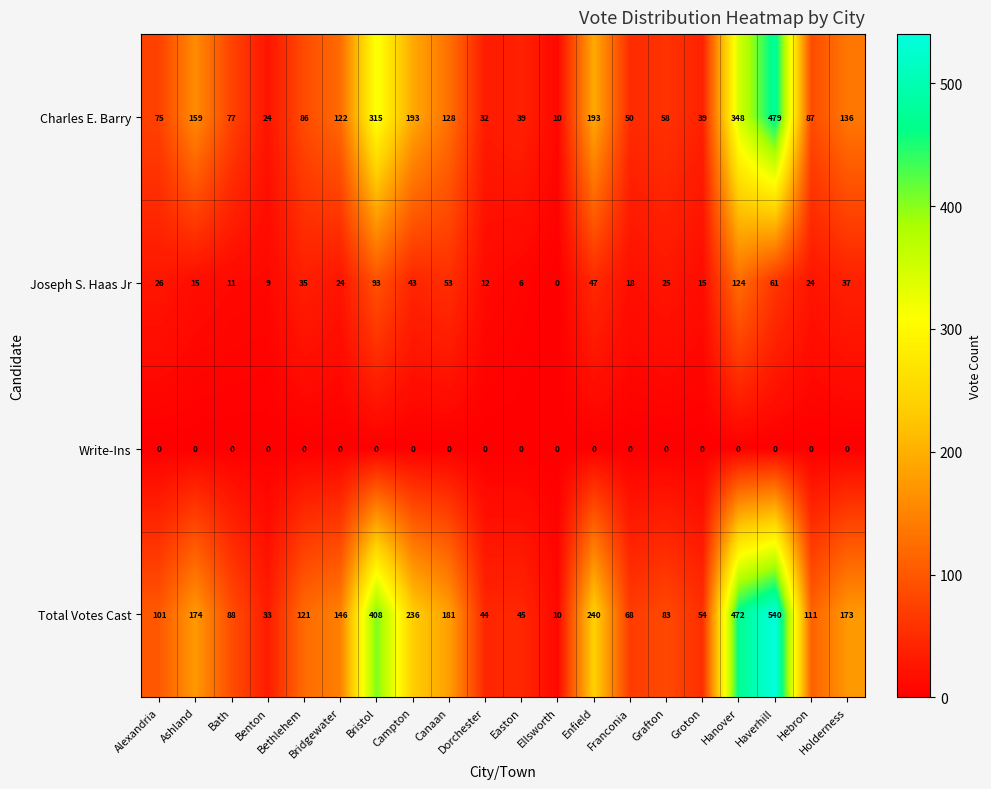

What is the difference between the maximum and second lowest values in the Total Votes Cast series?

507